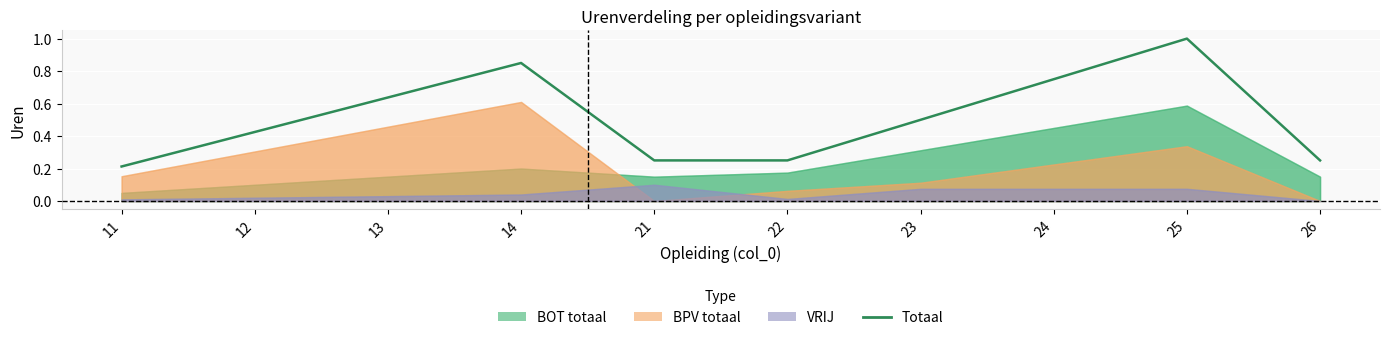

How many lines are shown in the chart?

1